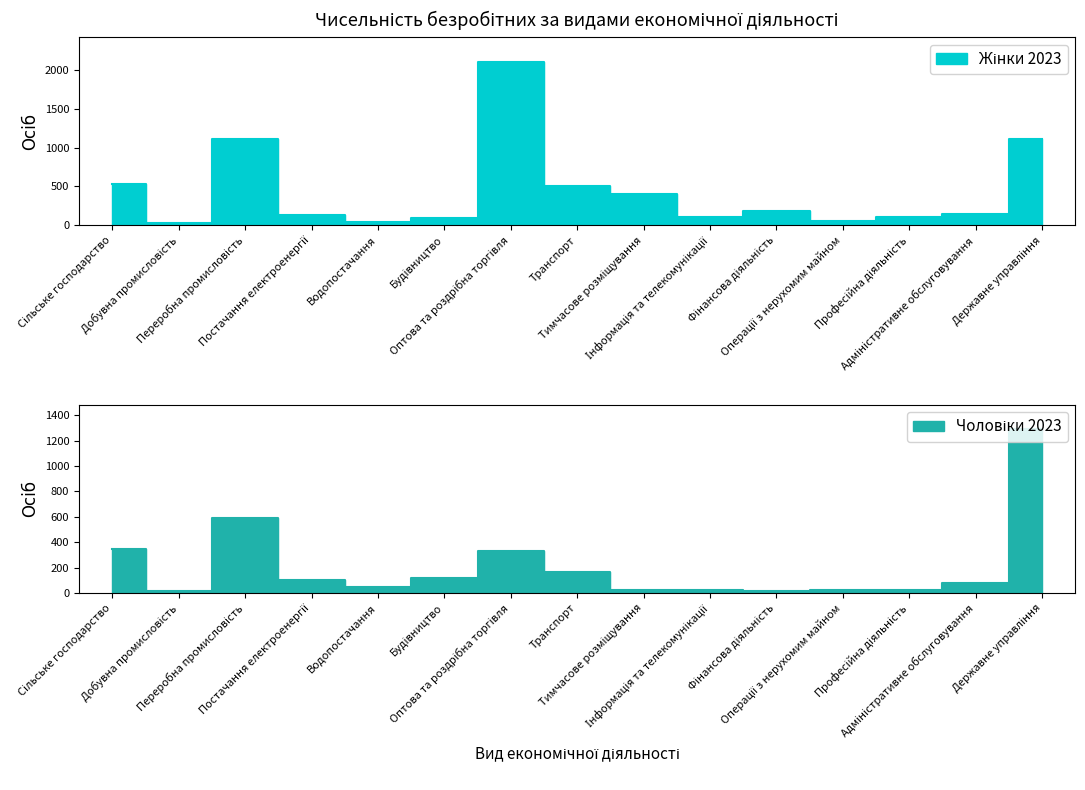

The value of Жінки 2023 at Адміністративне обслуговування is 199. True or false?

False